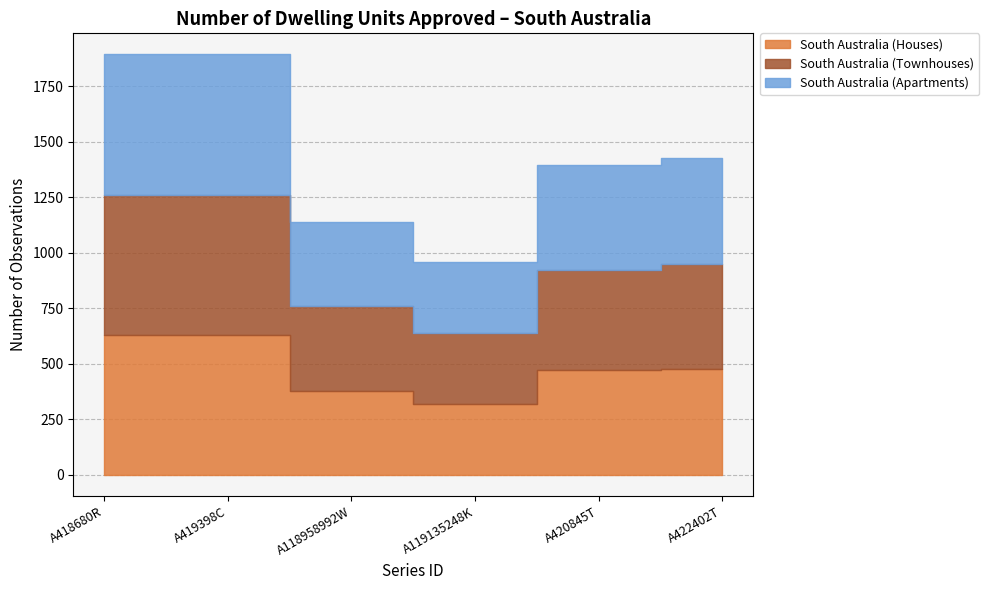

How many values in the South Australia (Houses) series exceed 475?

2